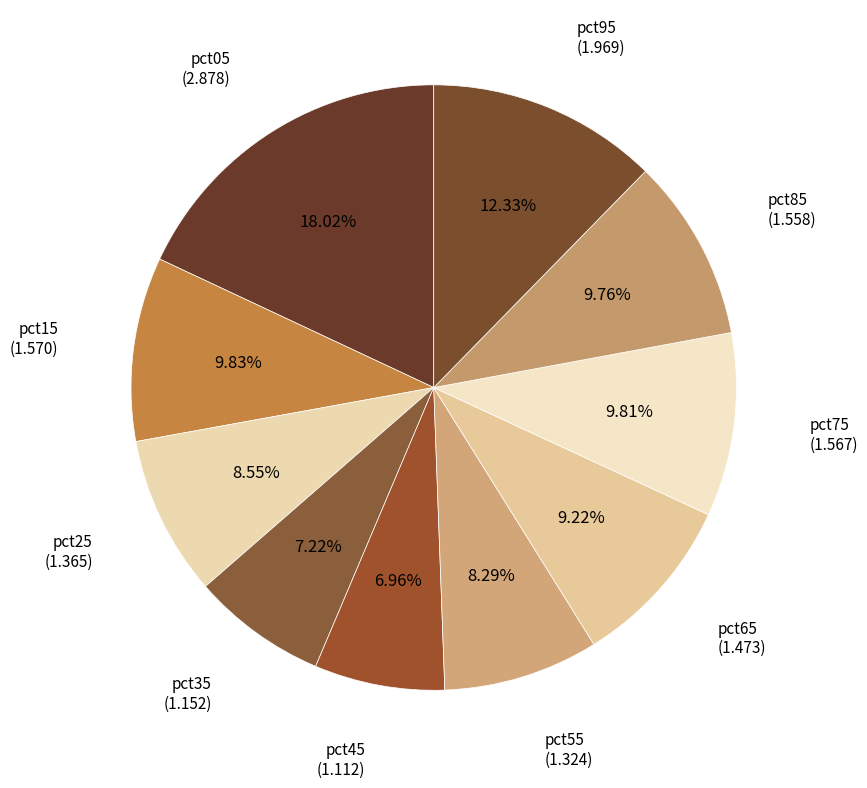

How many slices are in this pie chart?

10